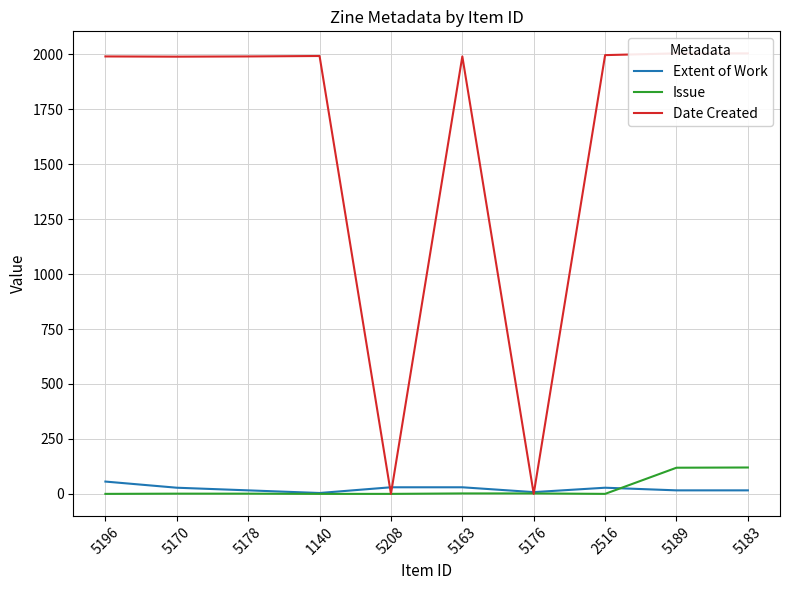

True or false: Issue and Extent of Work intersect in this chart.

True